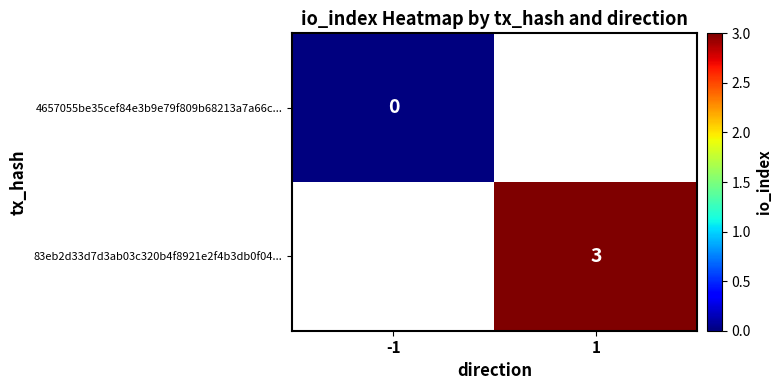

The value of 83eb2d33d7d3ab03c320b4f8921e2f4b3db0f04... at 1 is 5. True or false?

False